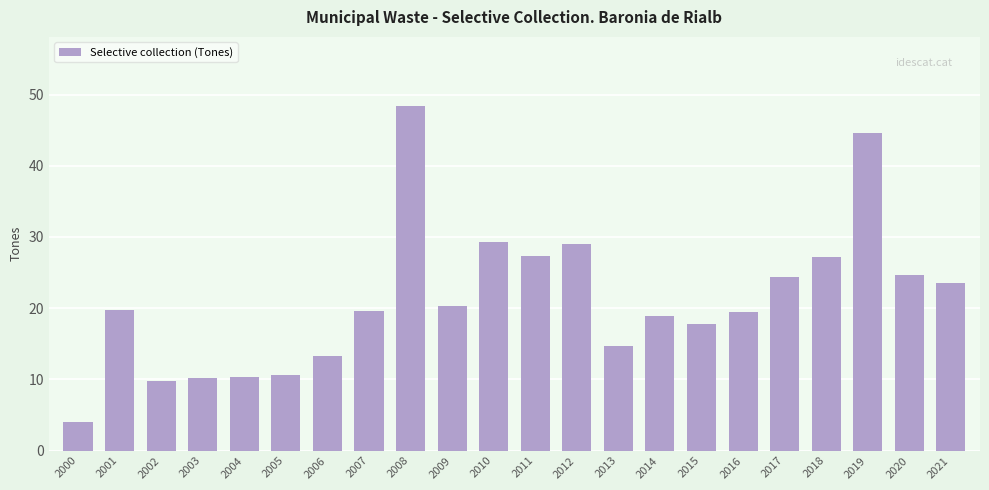

Are the bars horizontal?

No